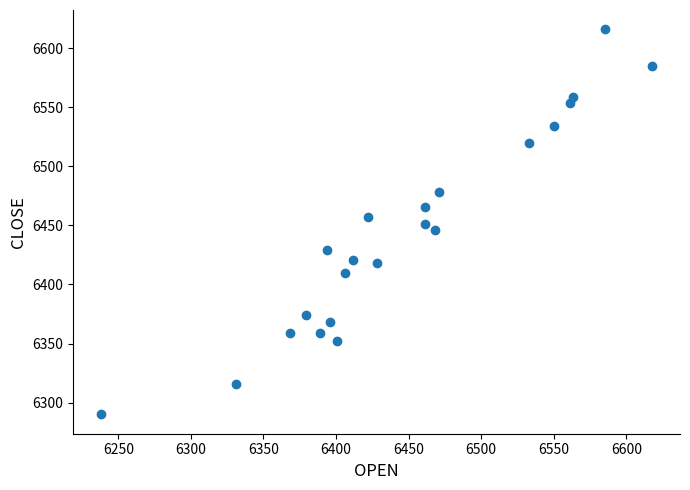

What is the range of Y values (max minus min)?

326